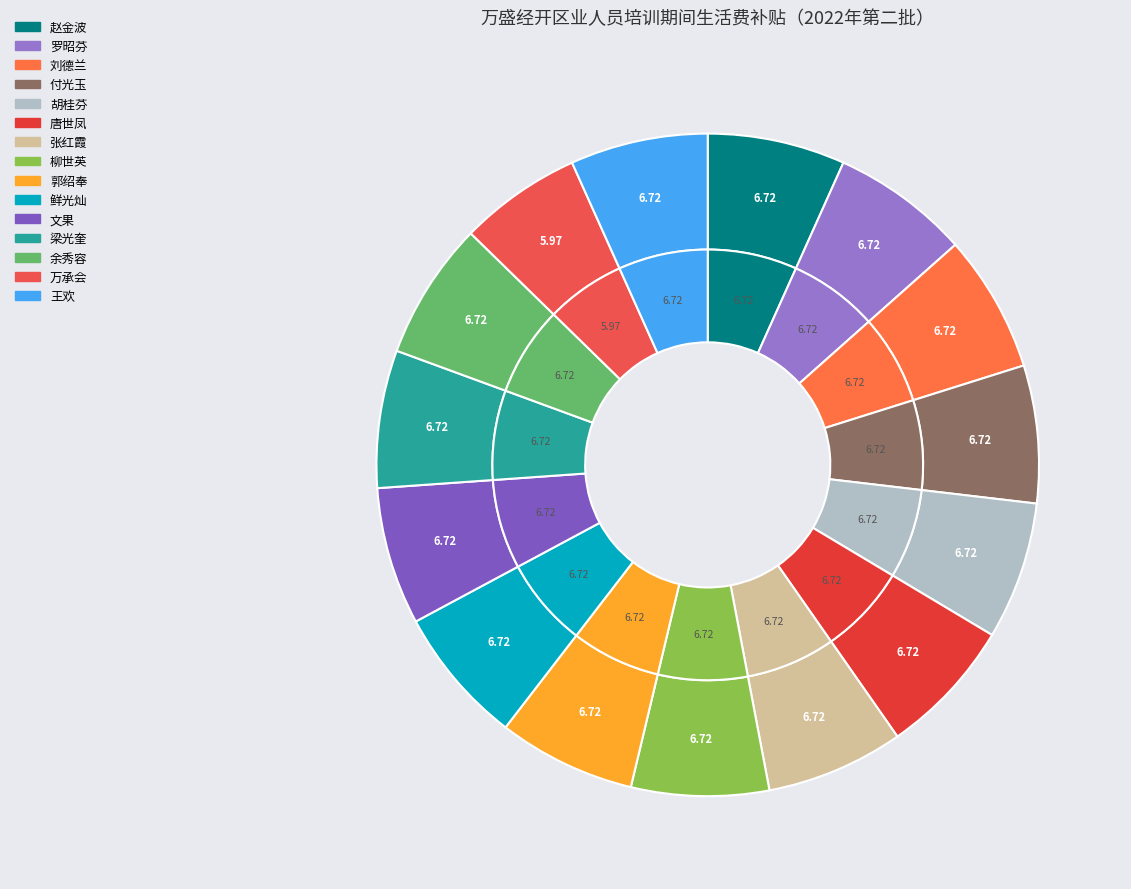

True or false: 唐世凤 accounts for 21% of the total.

False